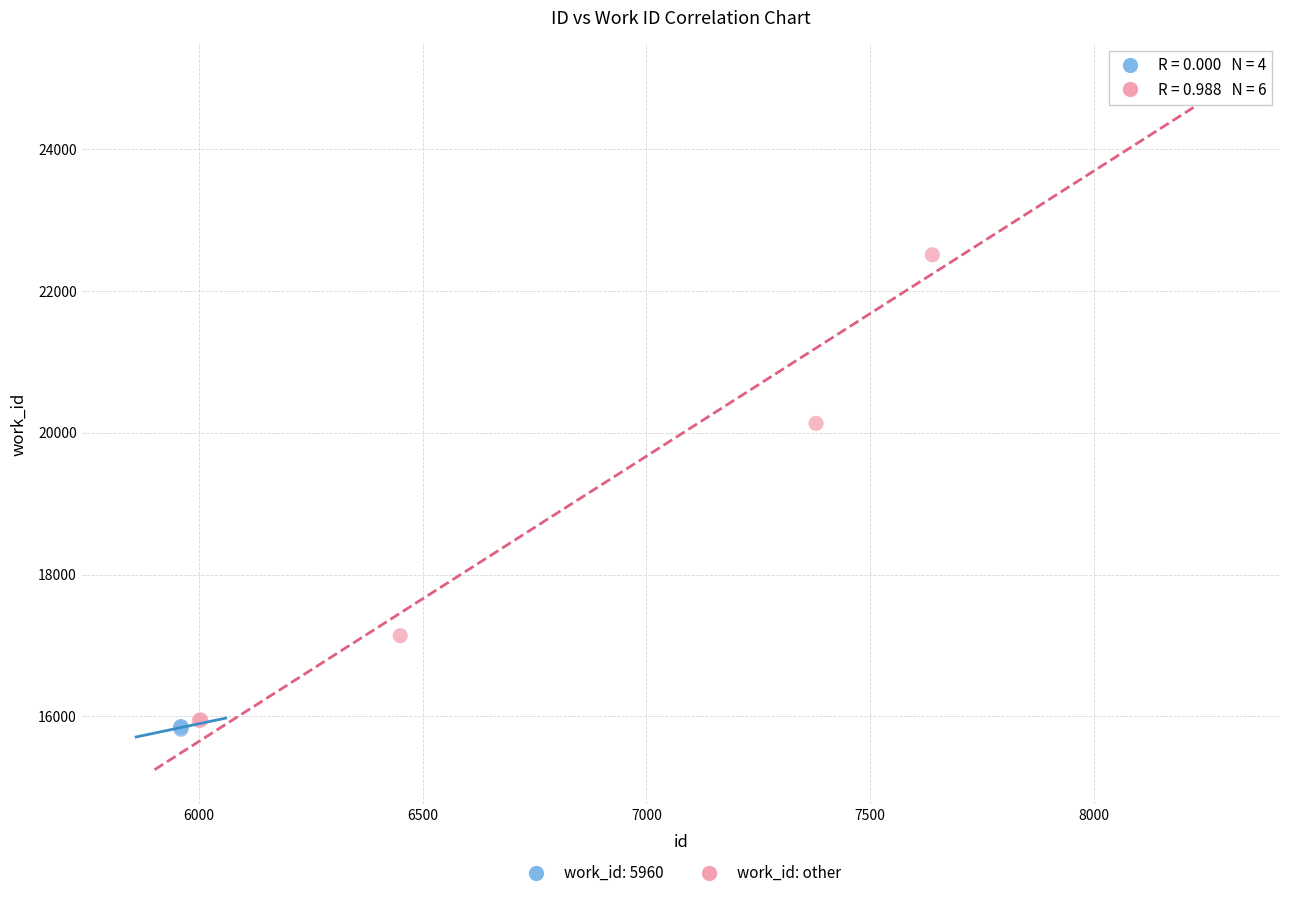

Which series has the widest spread of Y values?

work_id: other